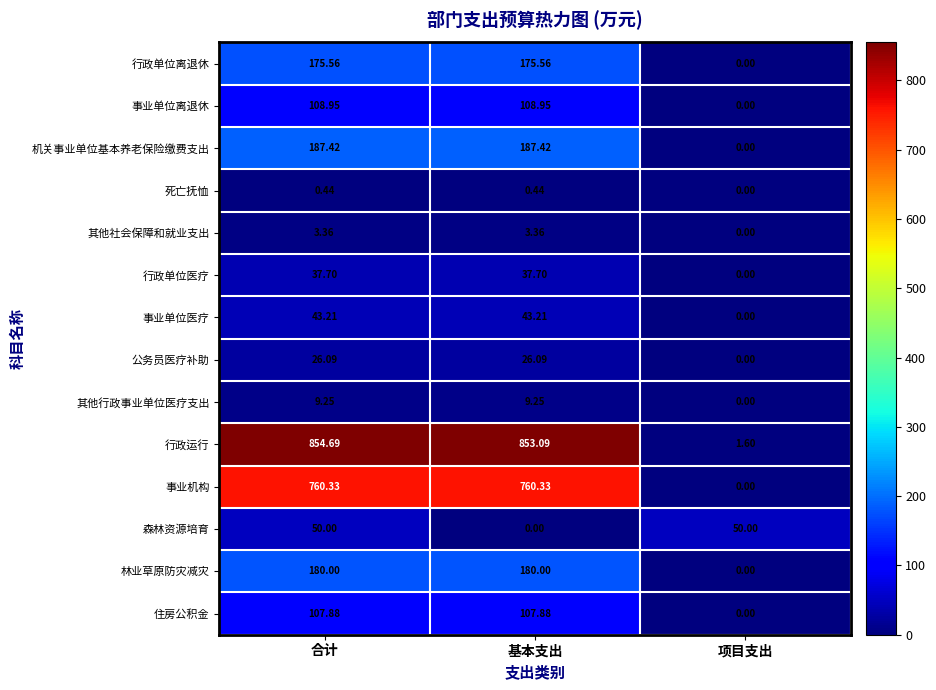

Which category has the highest value across all series?

合计